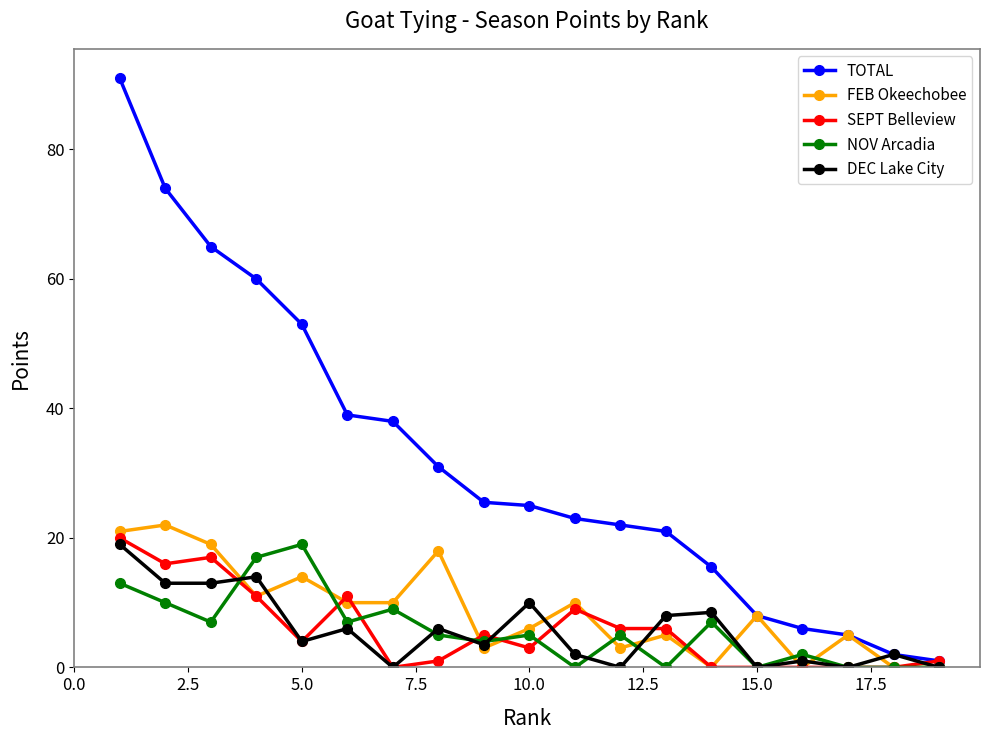

Which series has the largest total across all categories?

TOTAL